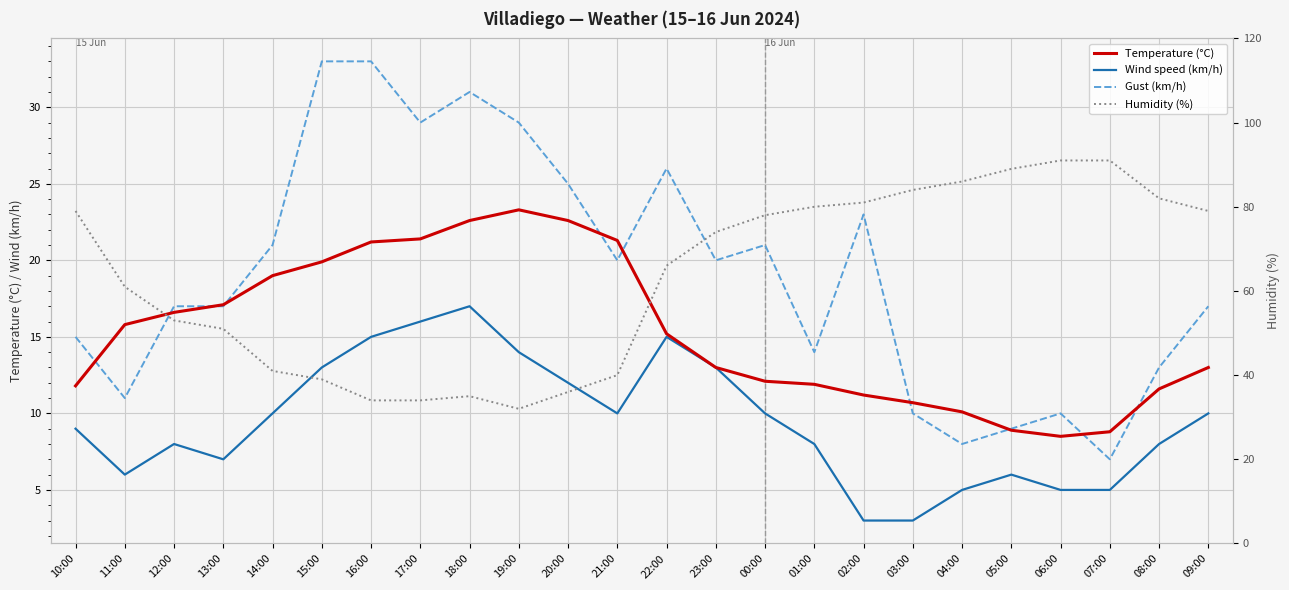

How many values in the Temperature (°C) series are below 15?

12